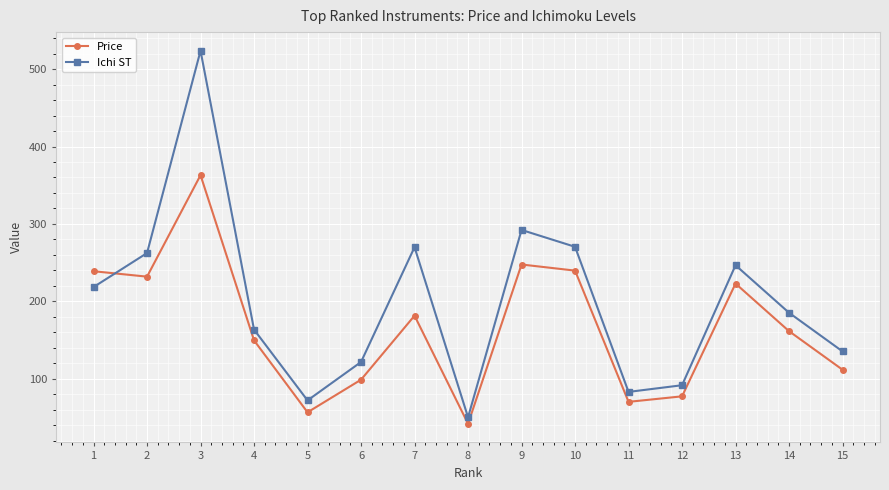

Count the number of categories in the chart.

15